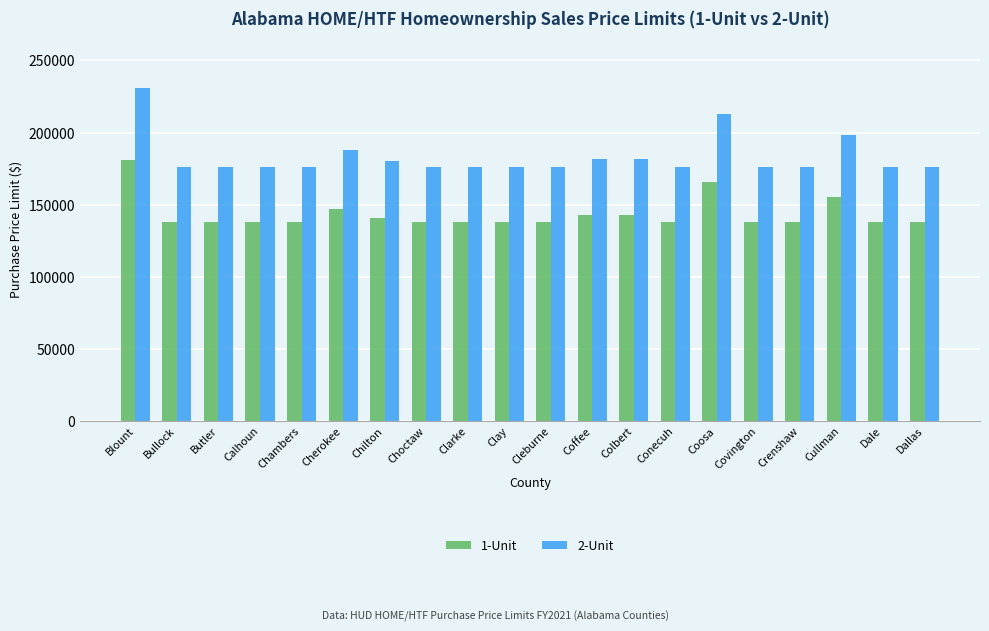

What is the spread (max minus min) of values at Crenshaw?

38000